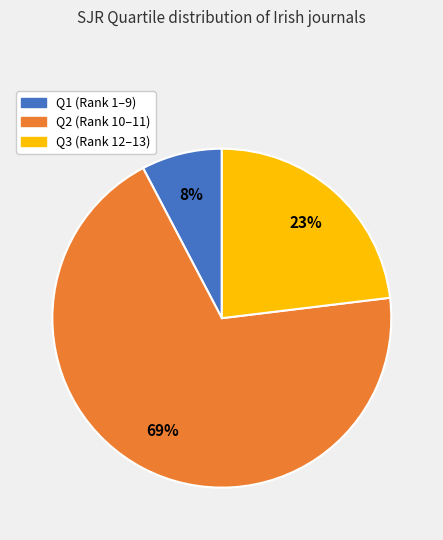

The Q2 slice represents 55% of the pie. True or false?

False